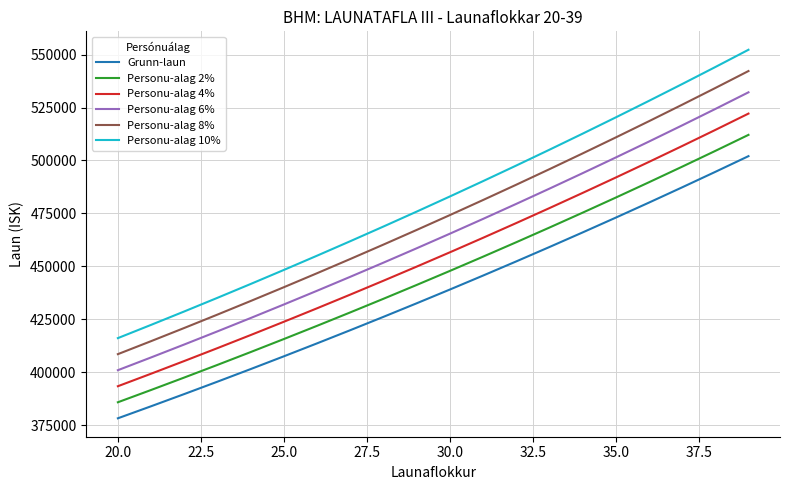

What is the minimum value shown in the chart?

378343